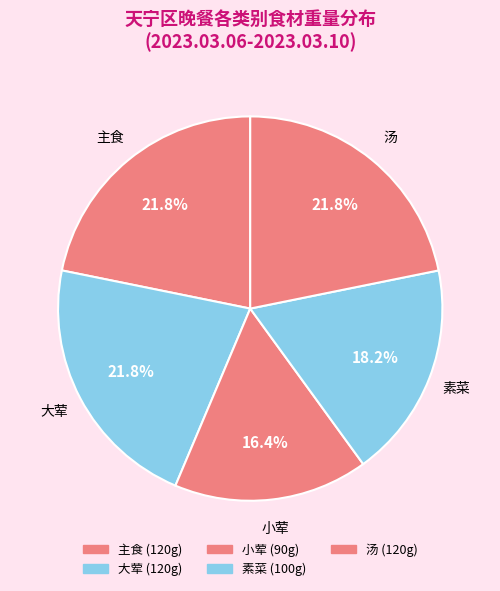

How many slices are in this pie chart?

5